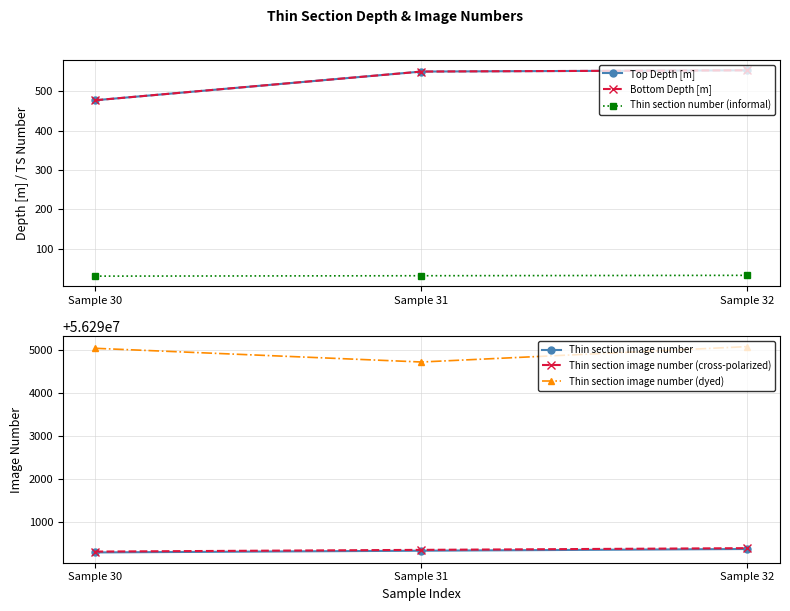

How many lines are shown in the chart?

6